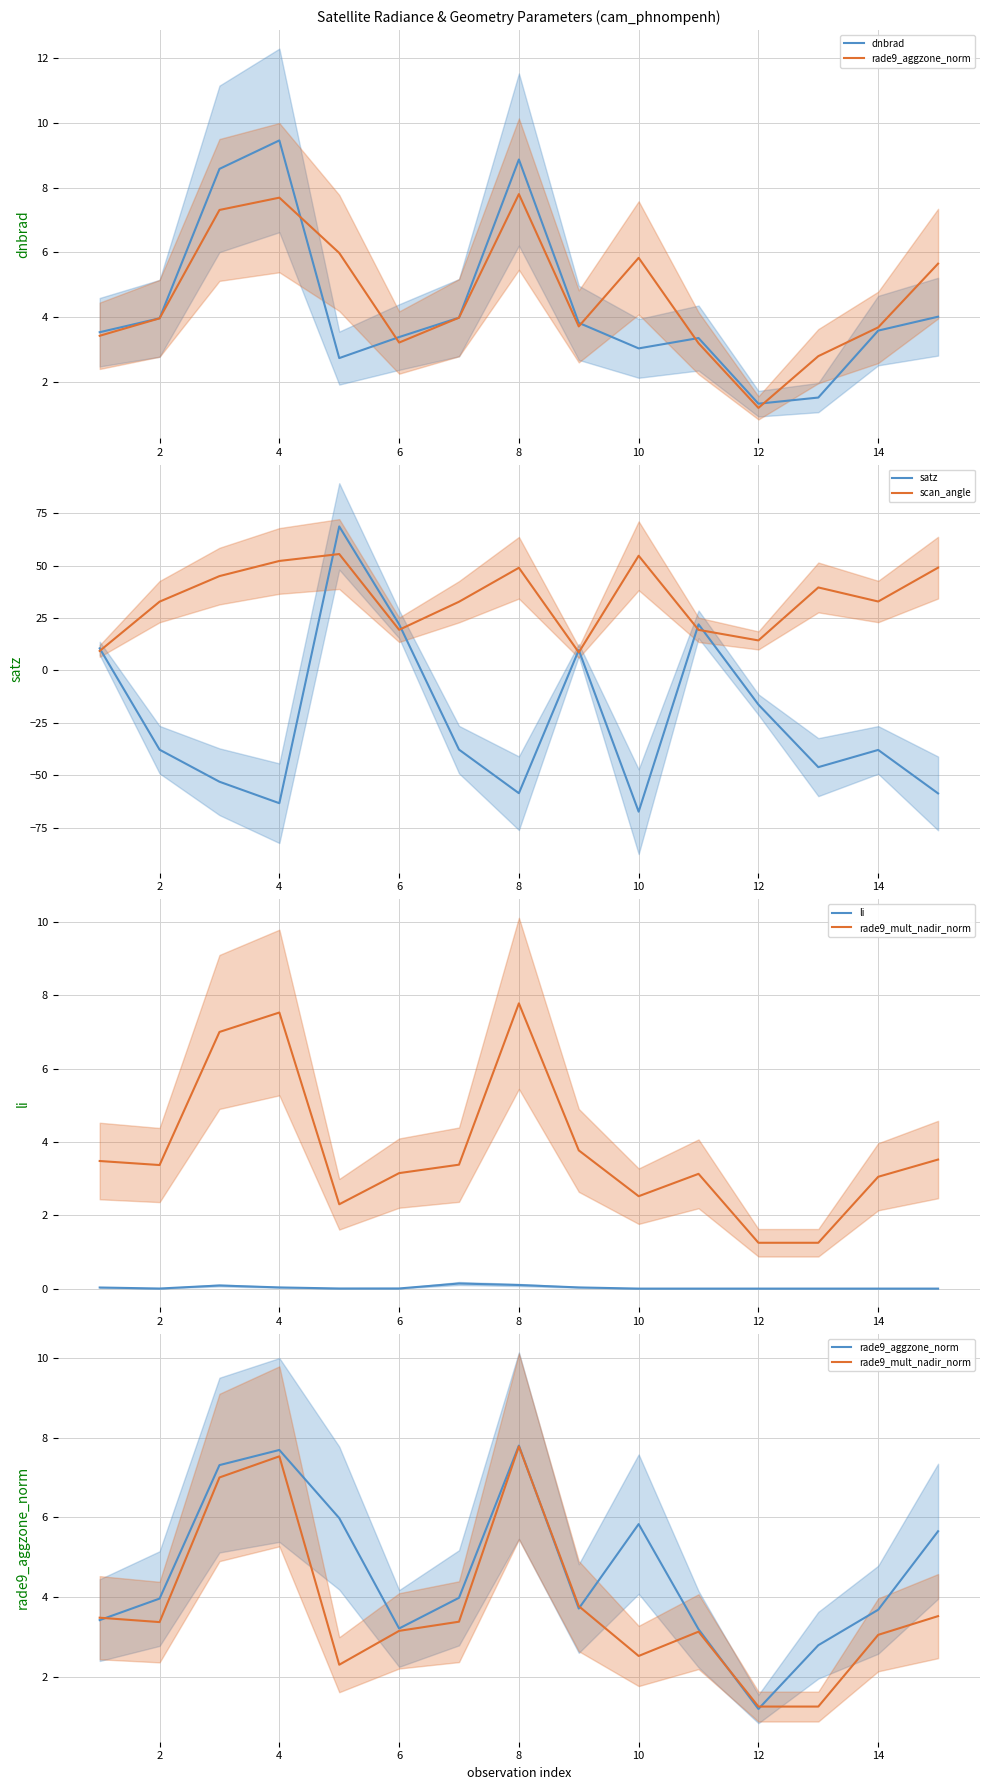

How many interior local valleys does the satz series have?

4